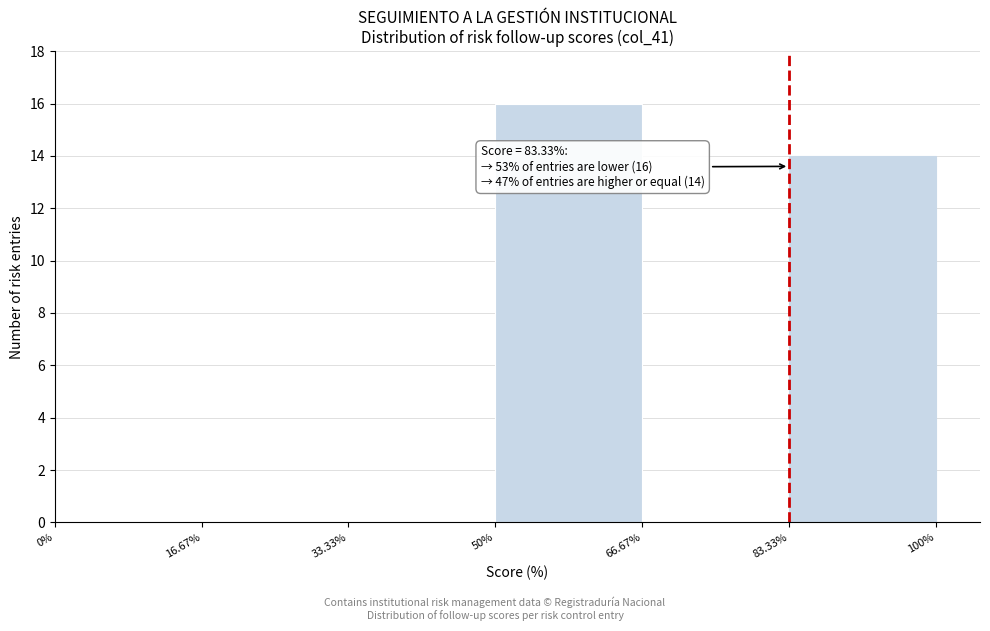

Which range on the x-axis has the tallest bar?

50% to 66.67%